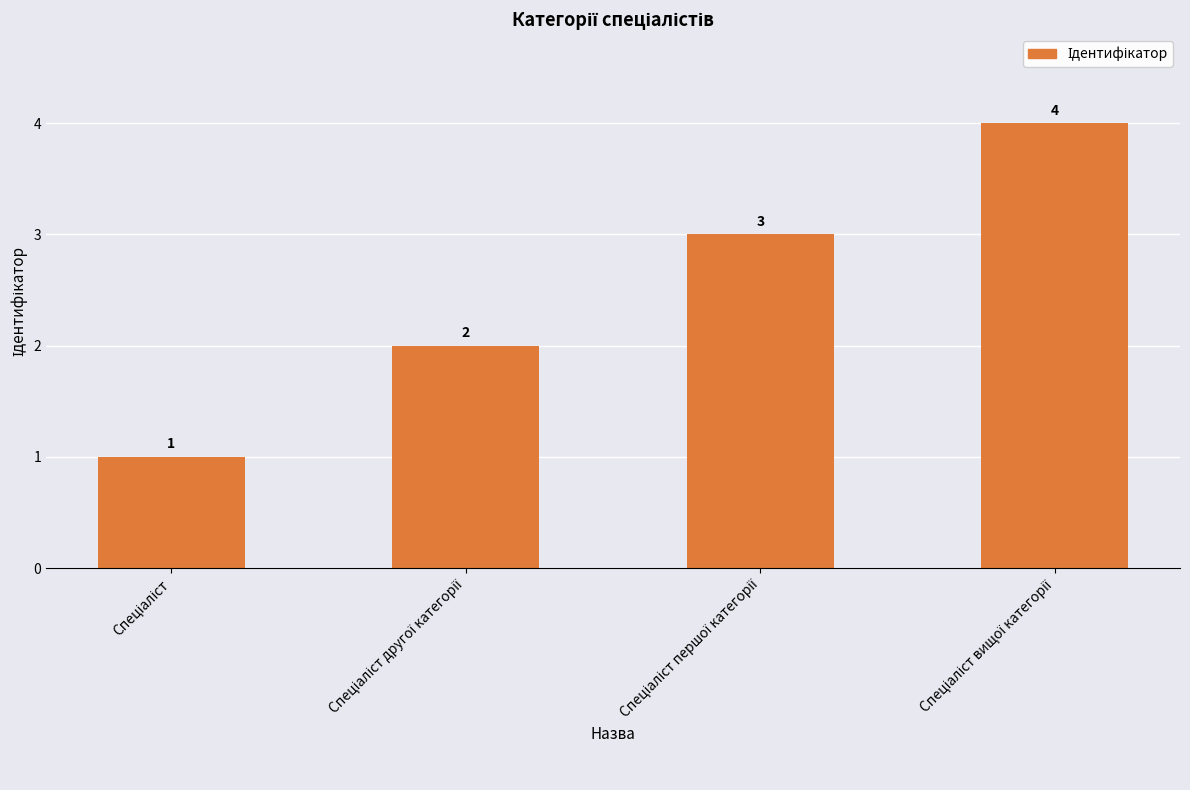

Are the bars grouped side by side (vs. stacked)?

No